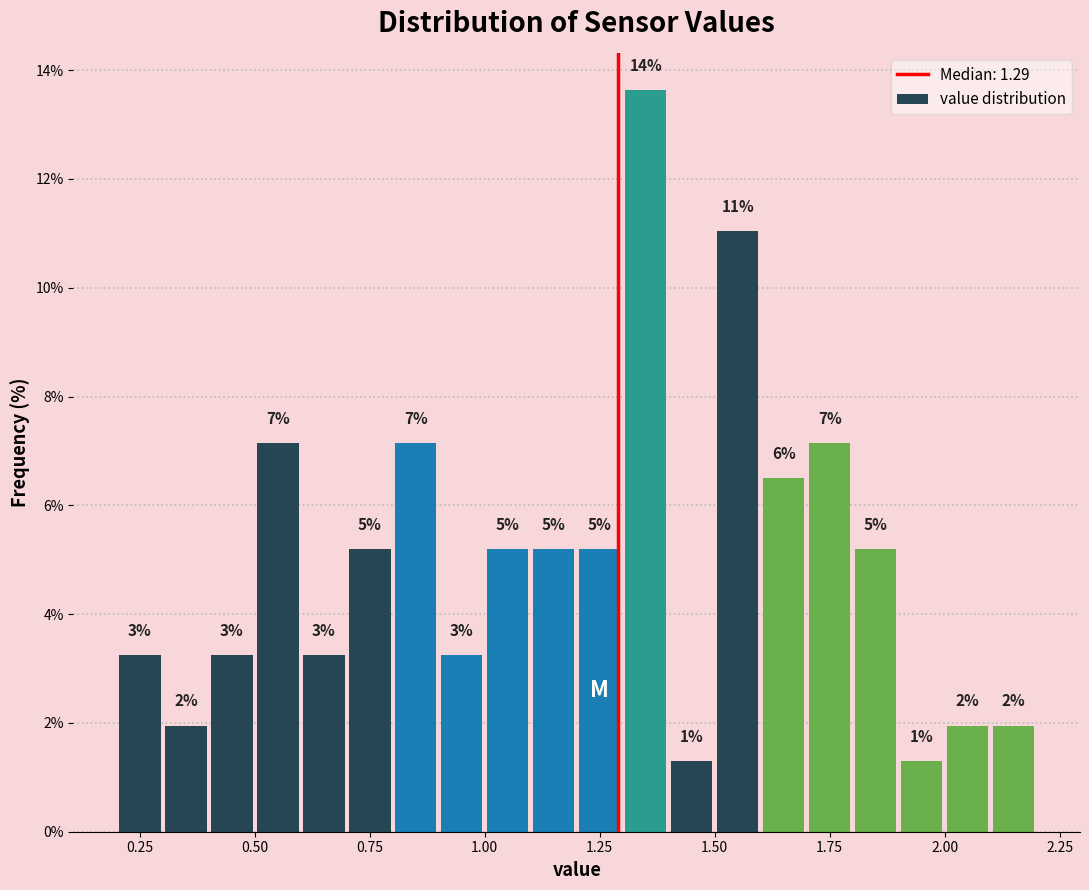

Read against the x-axis, roughly where is the centre of the tallest bar?

1.35